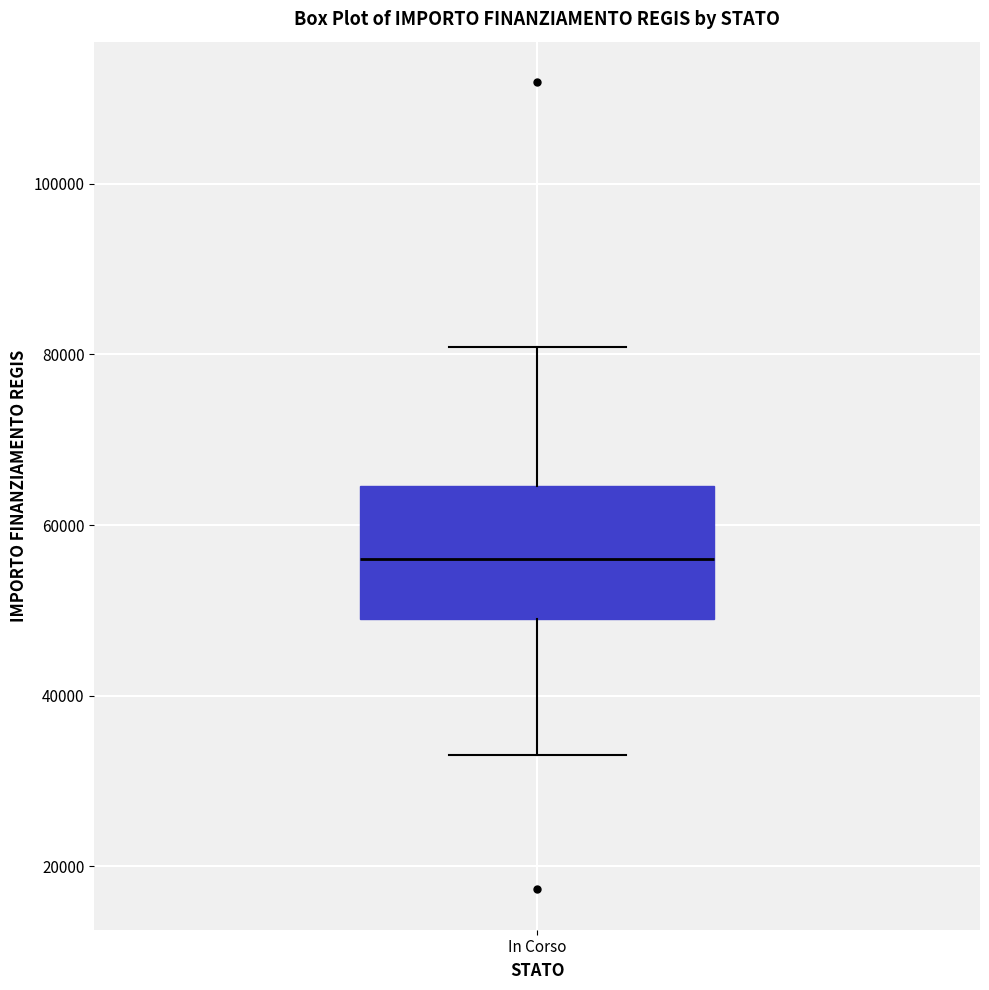

Read this box plot against the y-axis: the position of the median line, the range covered by the box, and the ends of both whiskers. The values are not printed on the chart, so give them approximately, as read against the axis.

median 56000, box 50000 to 64000, whiskers 32000 to 80000